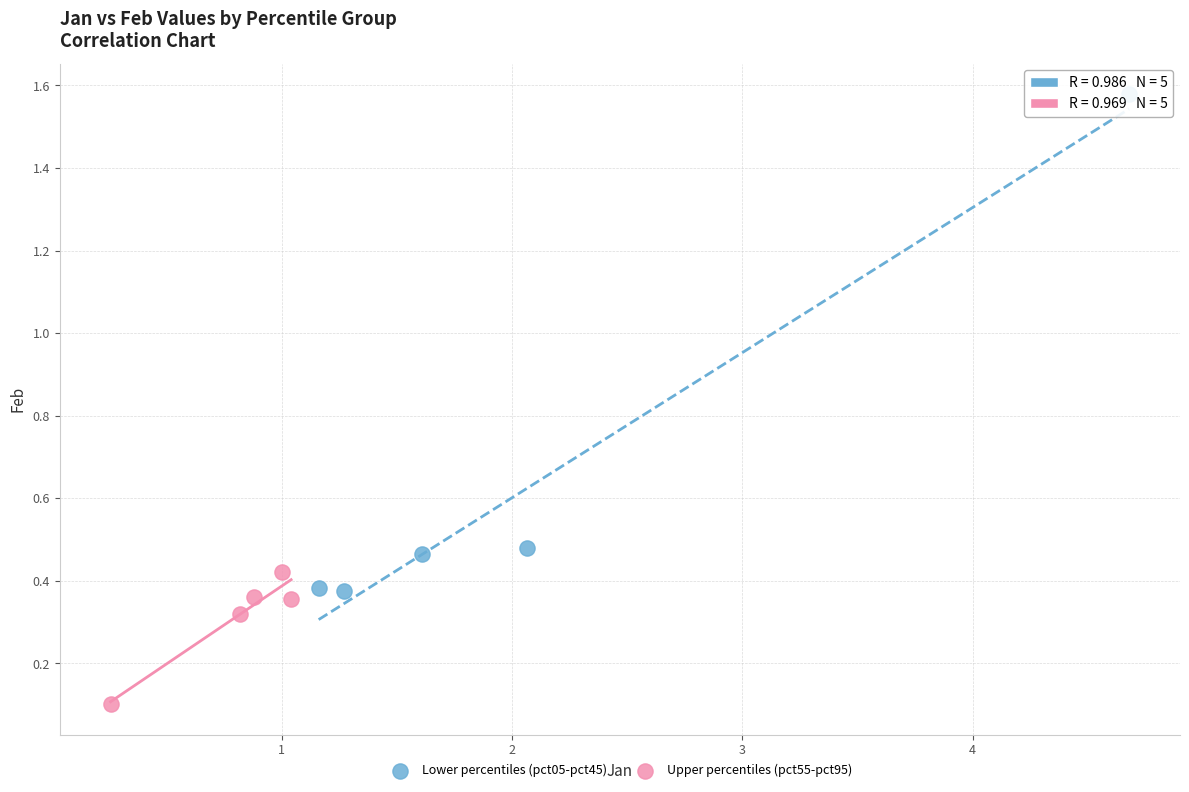

Which series reaches the minimum Y coordinate?

Upper percentiles (pct55-pct95)